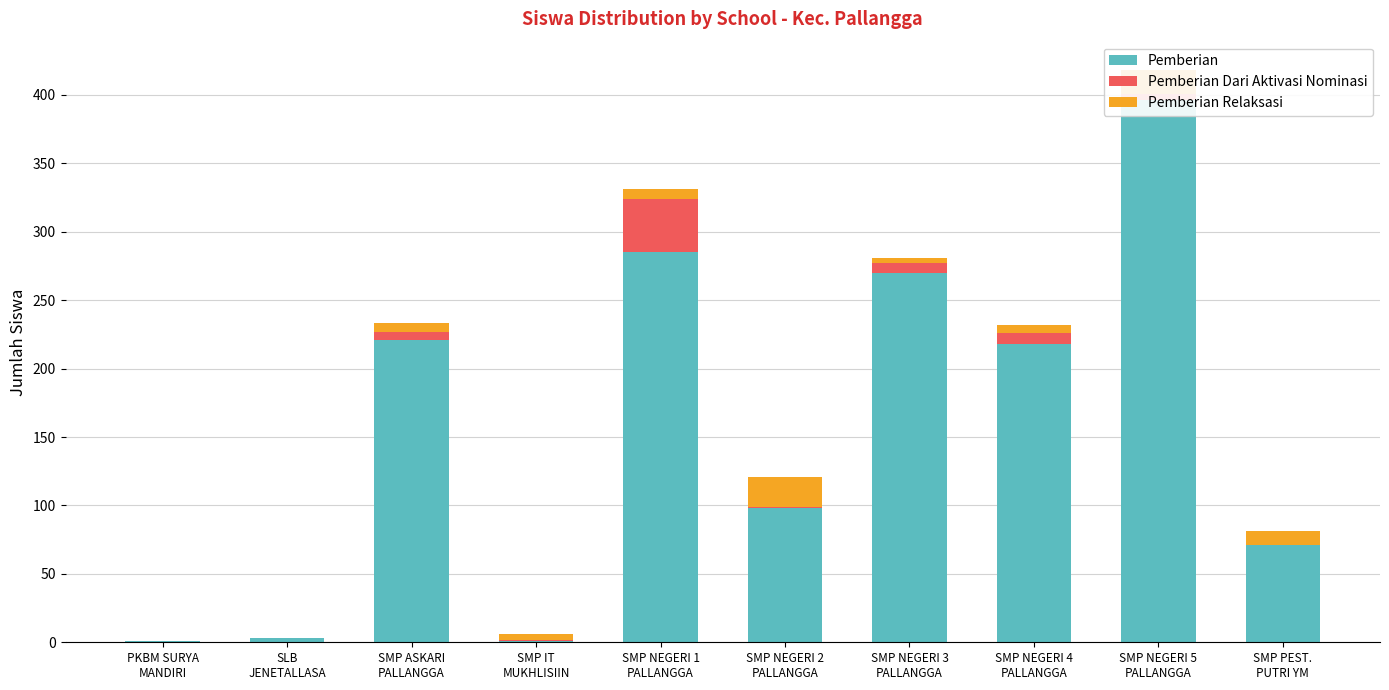

What is the label of the 4th bar from the right?

SMP NEGERI 3
PALLANGGA